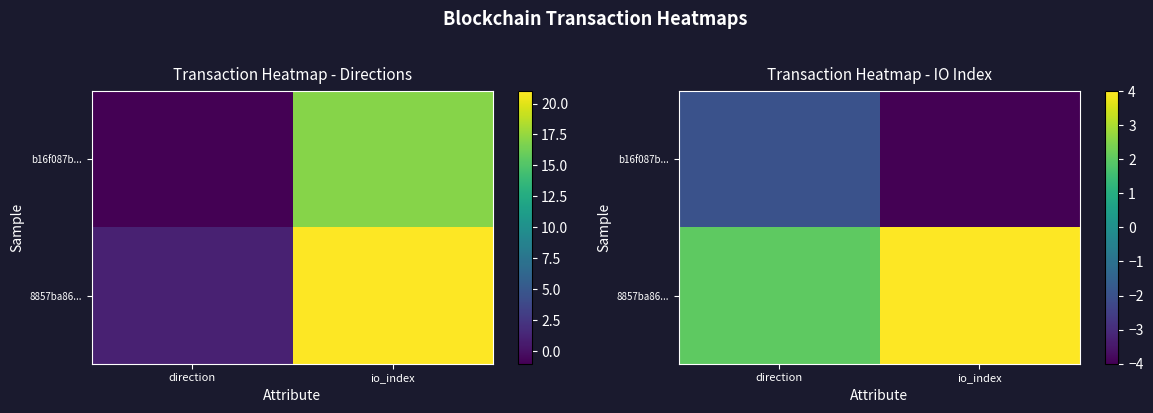

At io_index, list the series in order from smallest to largest.

b16f087b..., 8857ba86...